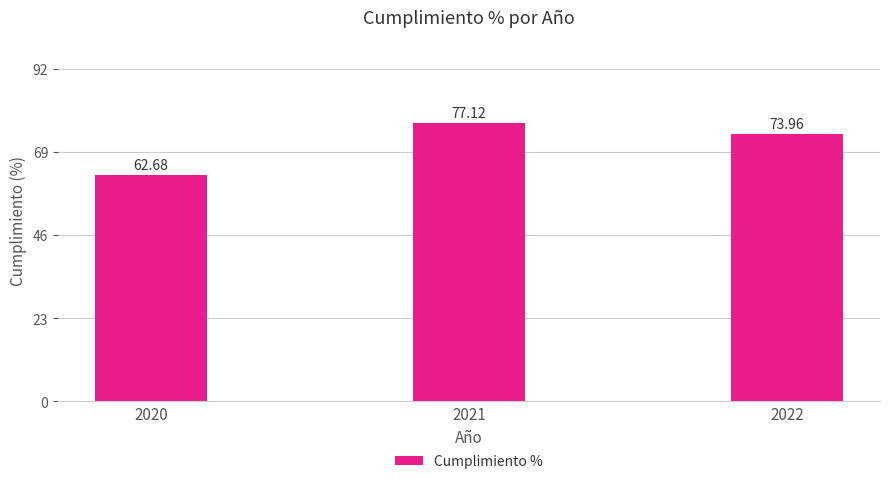

What is the difference between the maximum and second lowest values?

3.2